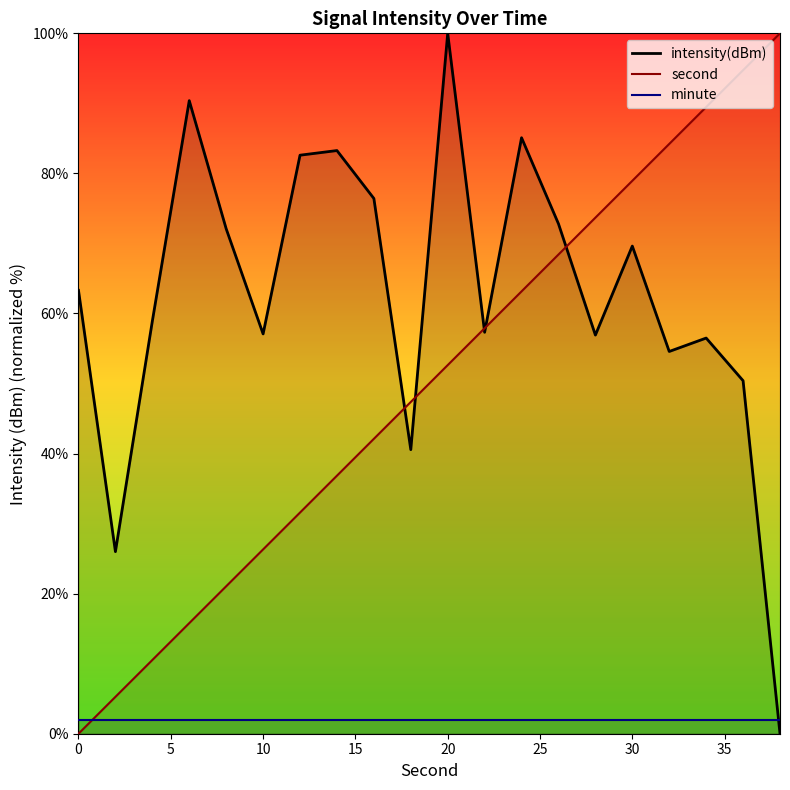

The second series shows 86.0 at 20. True or false?

False